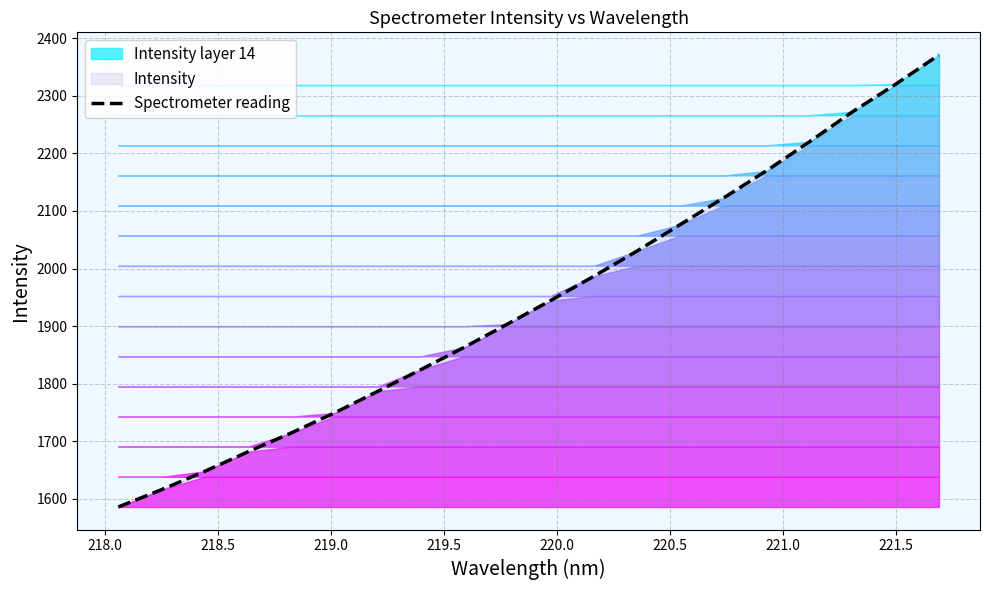

What is the lowest value of the Spectrometer reading series?

1586.2